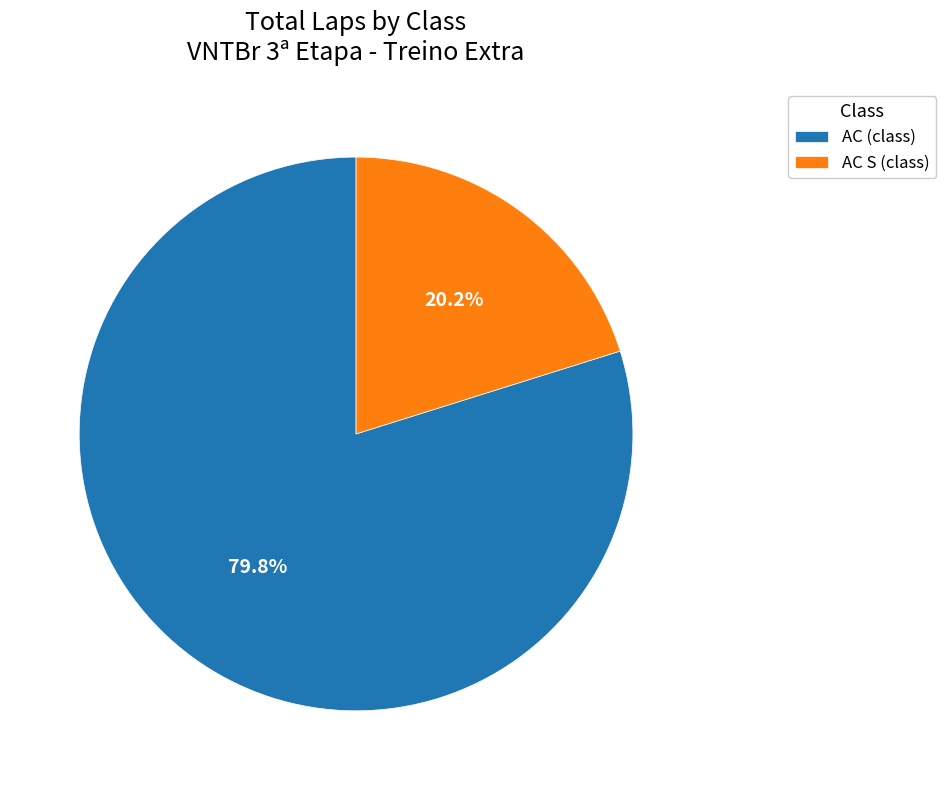

Rank the categories by value from highest to lowest.

AC (class), AC S (class)